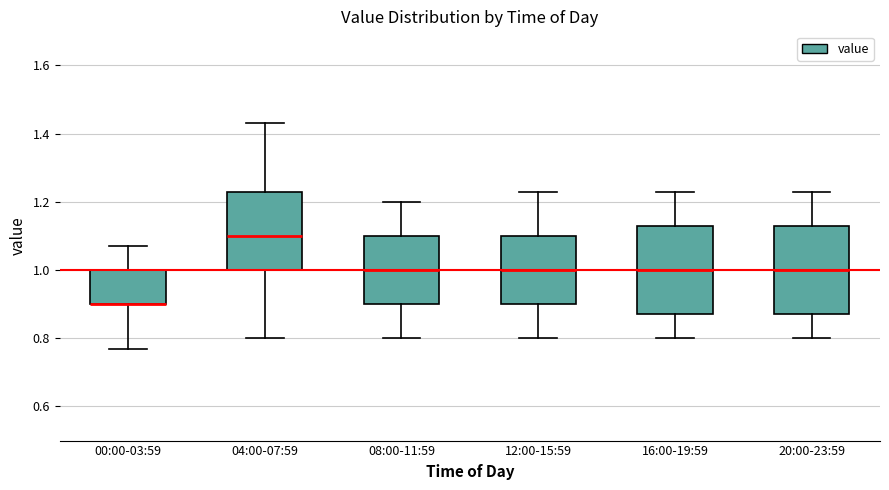

Where does the median line of the box for 16:00-19:59 sit on the y-axis? The values are not printed on the chart, so give them approximately, as read against the axis.

1.00